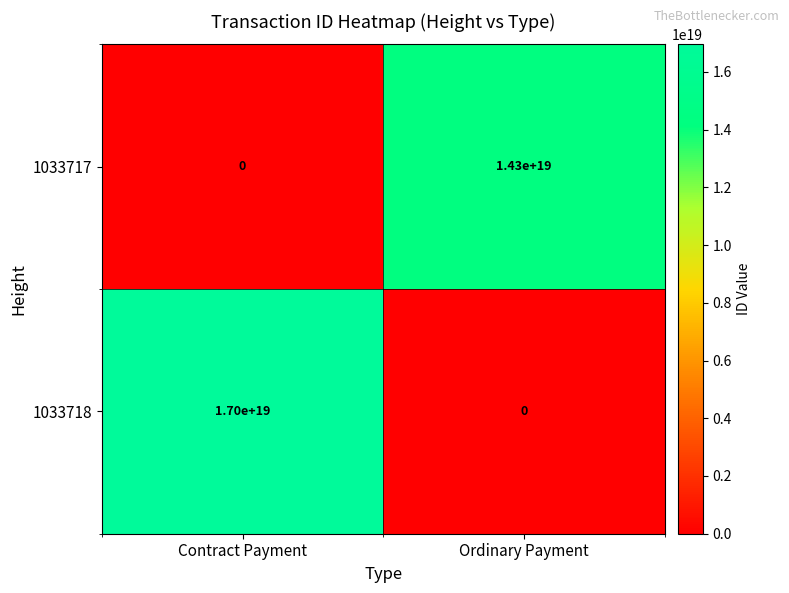

At which category does the chart reach its peak across all series?

Contract Payment